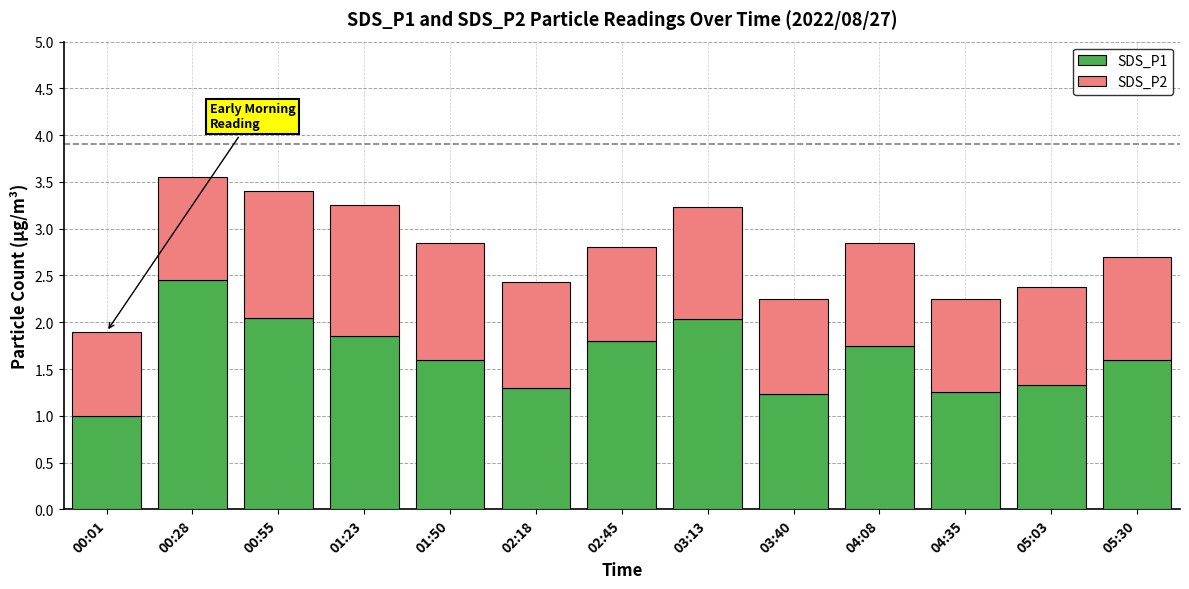

Is it true that SDS_P1 equals 4.2 at 00:28?

False